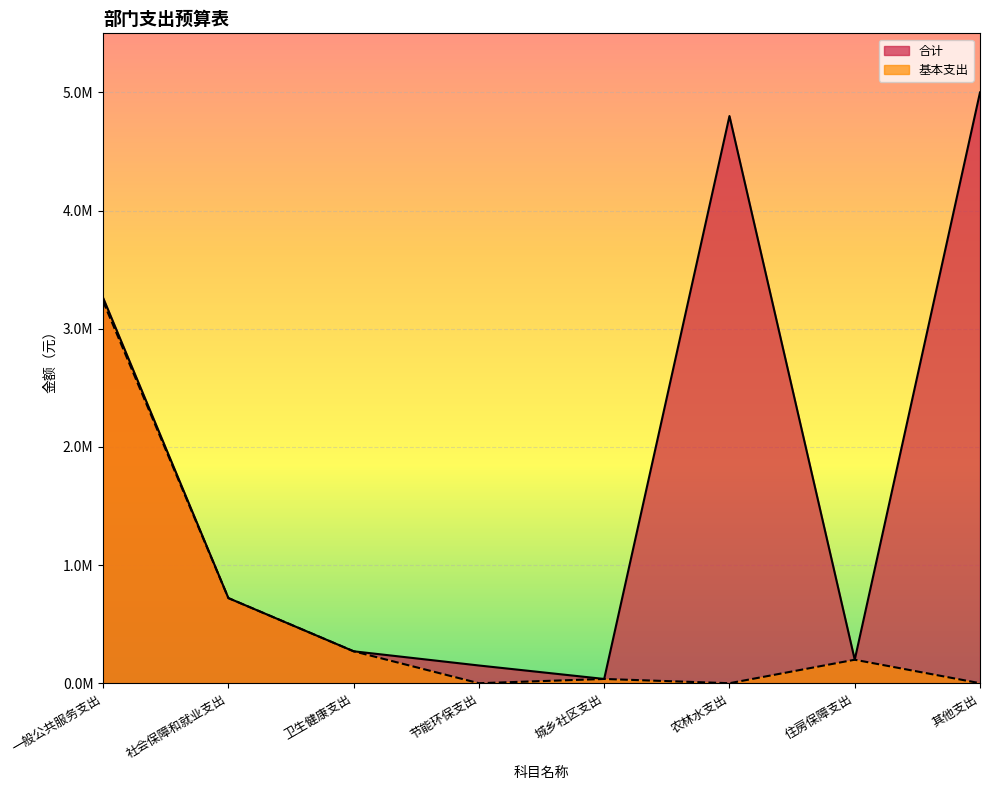

What is the label of the 2nd point from the left?

社会保障和就业支出